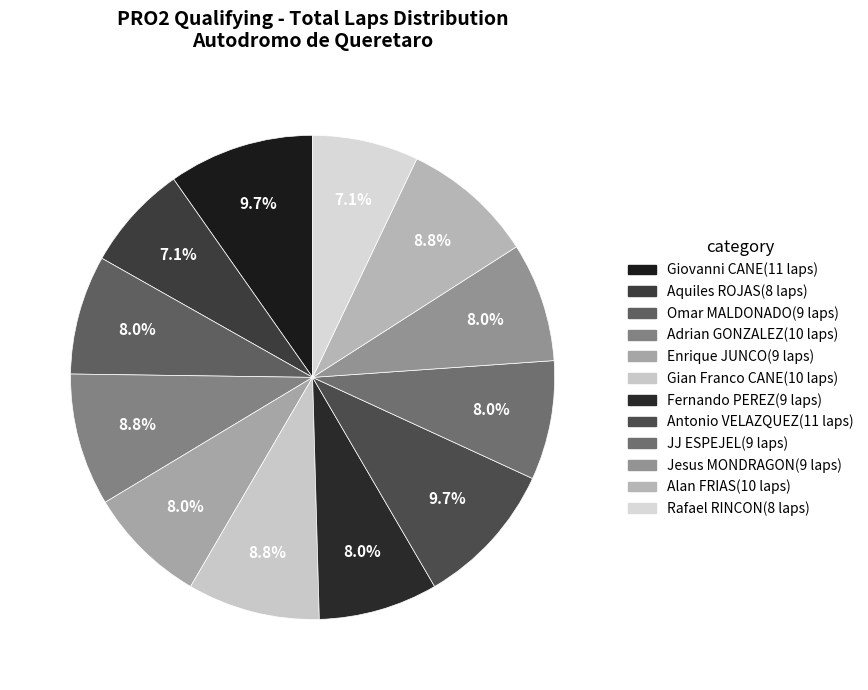

Which category has the biggest portion of the pie?

Giovanni CANE